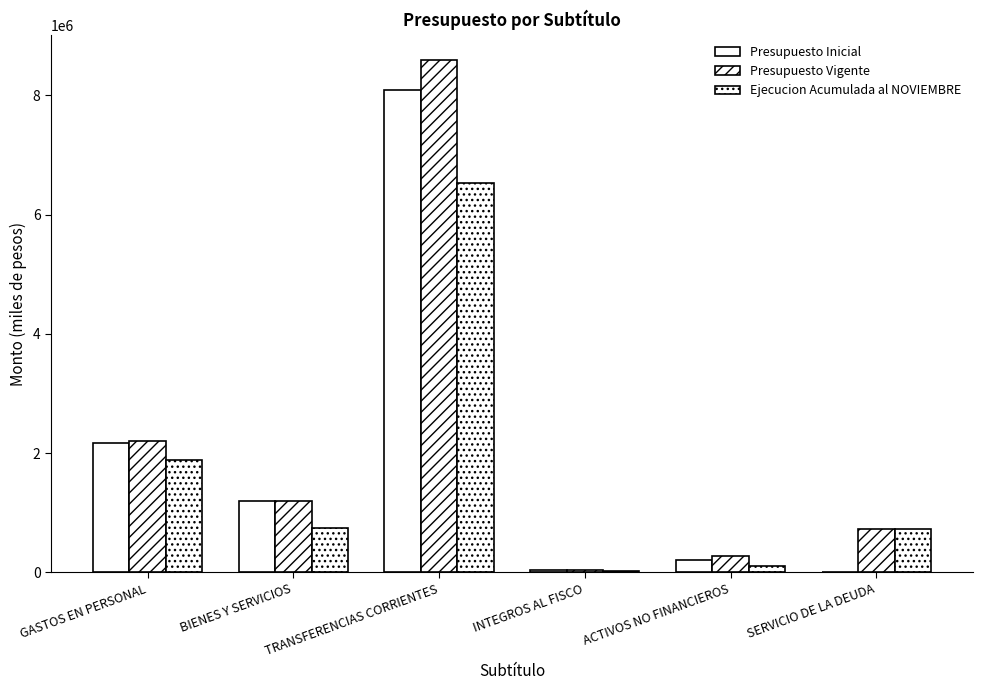

Is it true that Presupuesto Inicial equals 2589265 at TRANSFERENCIAS CORRIENTES?

False